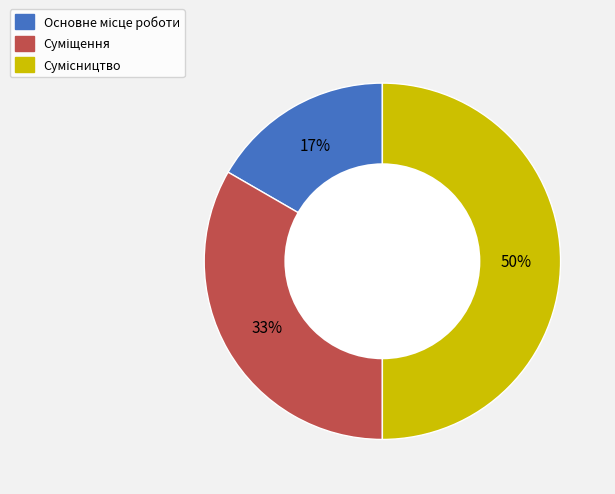

To the nearest percent, what is the difference between the largest and smallest slice percentages?

33%